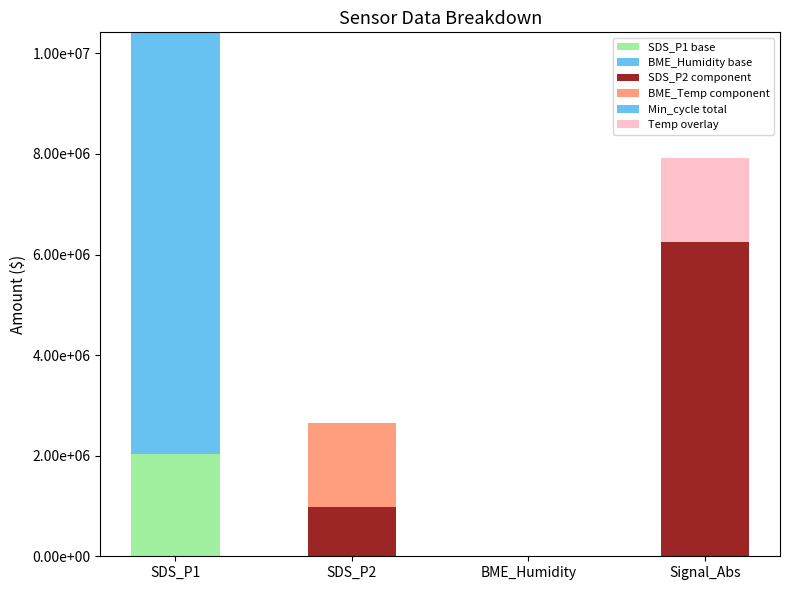

Are the bars grouped side by side (vs. stacked)?

No